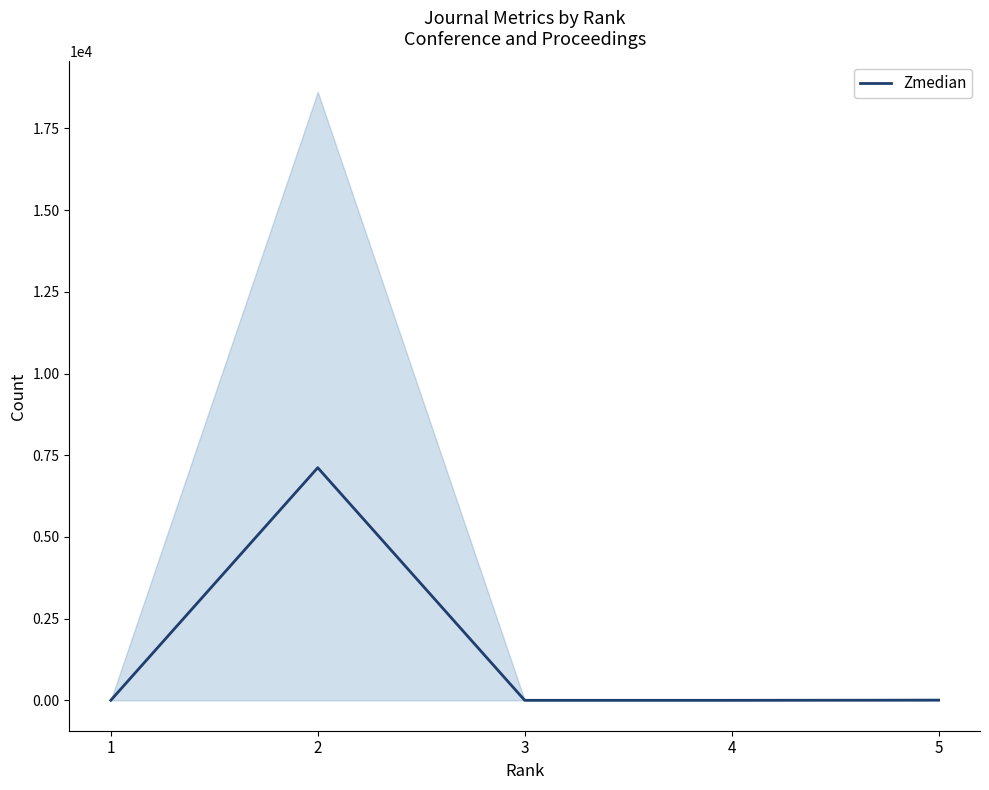

How many lines are shown in the chart?

1